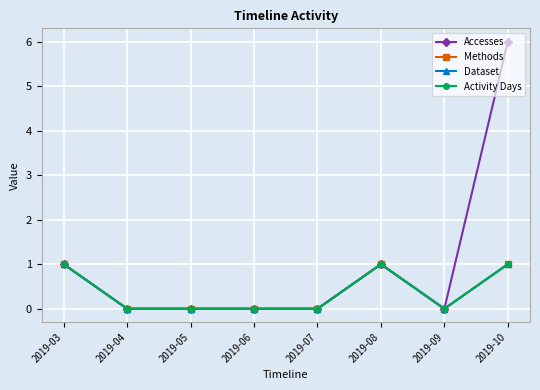

True or false: Activity Days has more than 1 points higher than both neighbors.

False